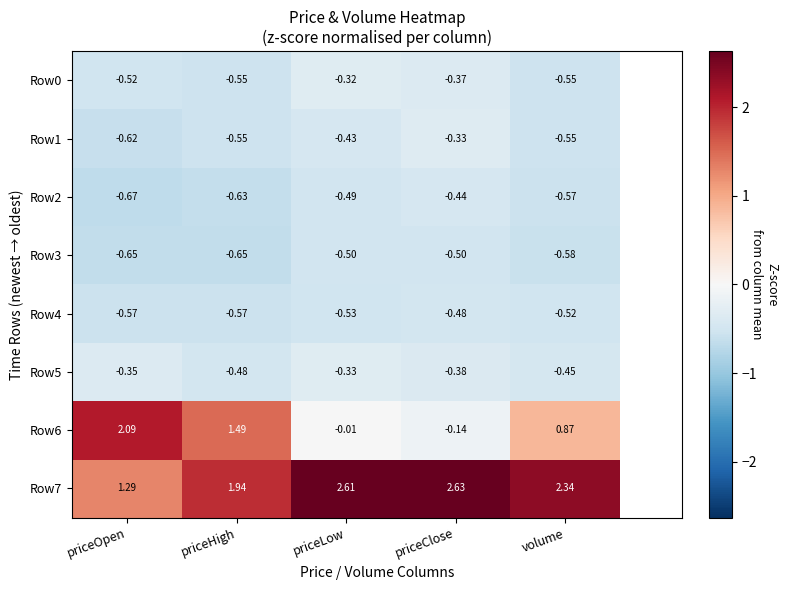

Is the value of Row1 at volume greater than the value of Row6 at priceClose?

No